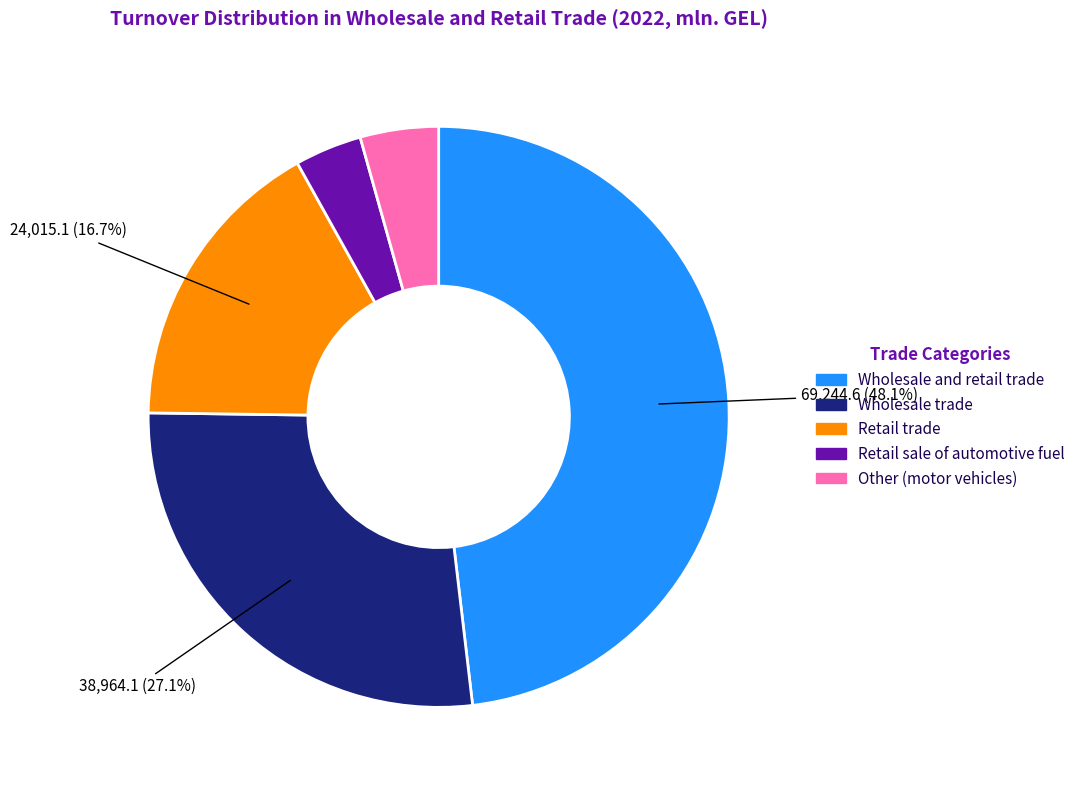

True or false: Retail trade accounts for 3% of the total.

False